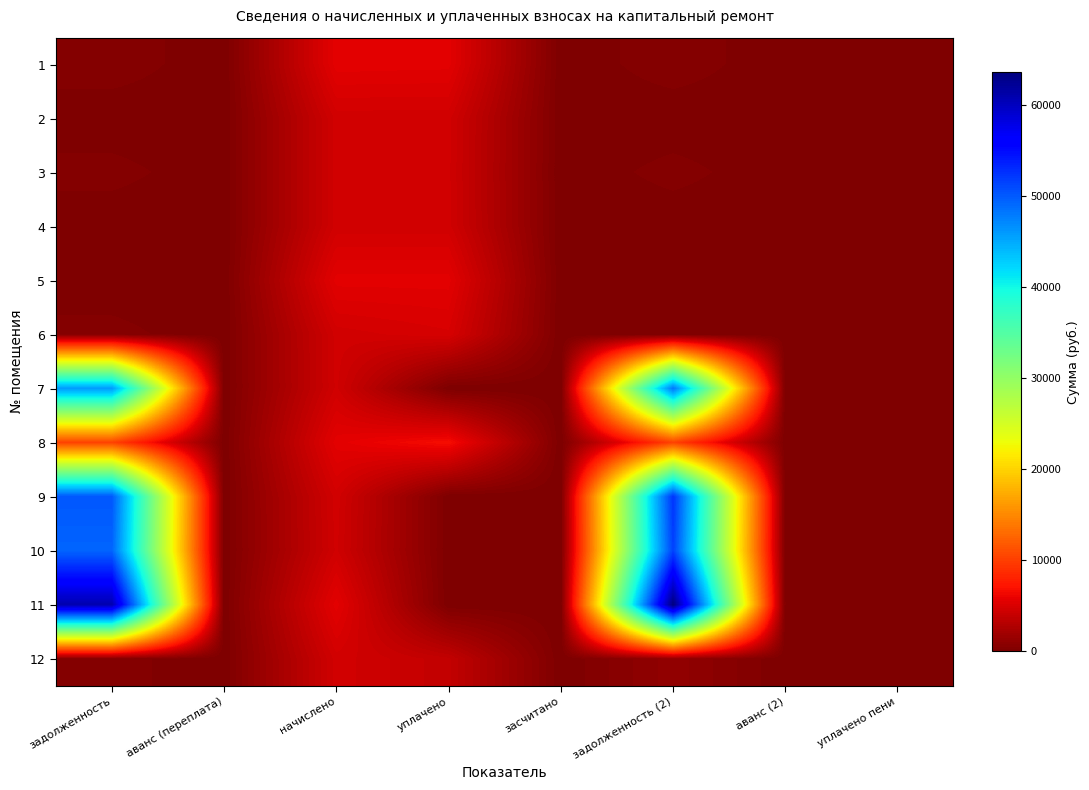

What is the difference between the highest and lowest values at задолженность?

60901.5